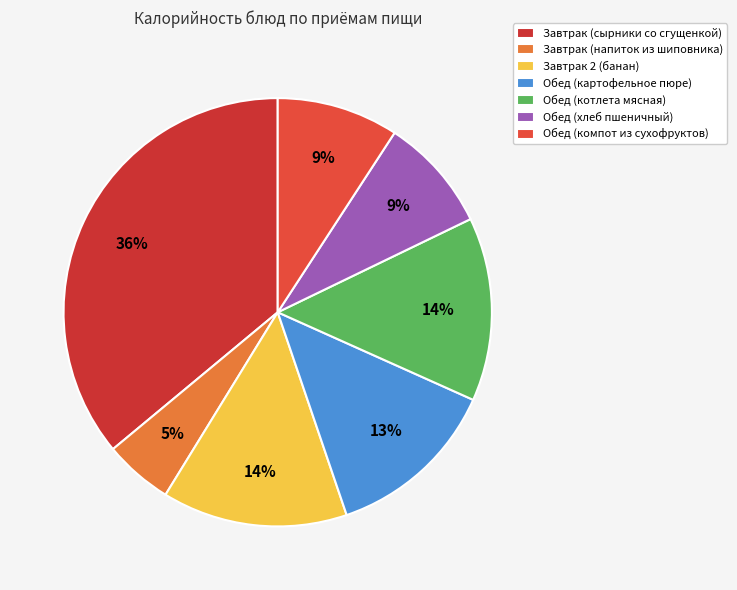

To the nearest percent, what portion does Завтрак (напиток из шиповника) represent?

5%